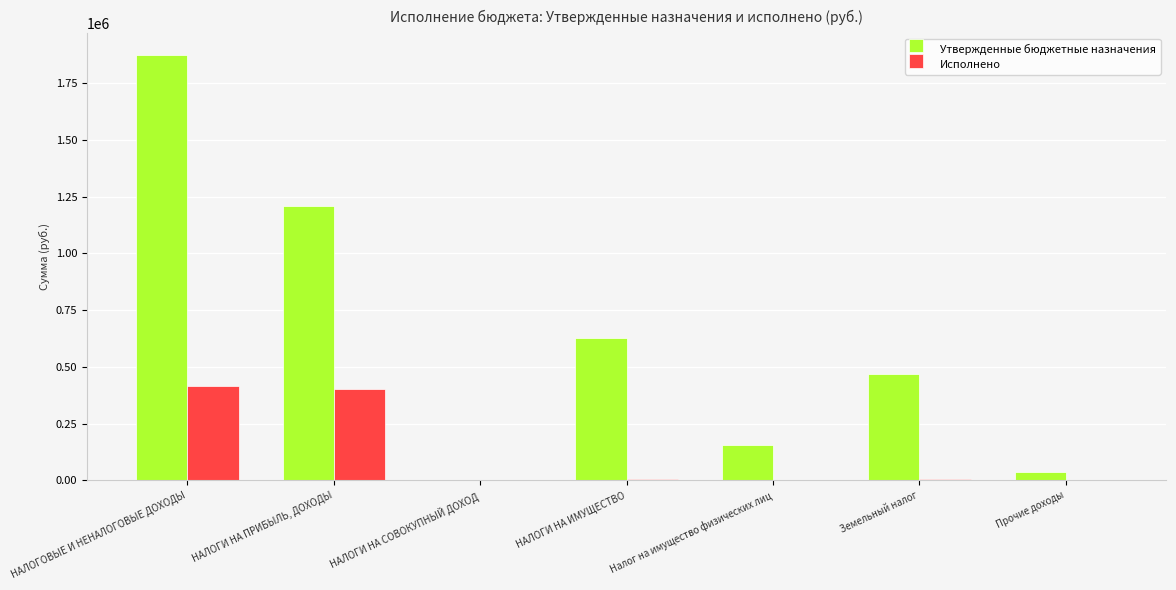

Between НАЛОГИ НА ПРИБЫЛЬ, ДОХОДЫ and НАЛОГИ НА ИМУЩЕСТВО, which series saw the biggest shift?

Утвержденные бюджетные назначения